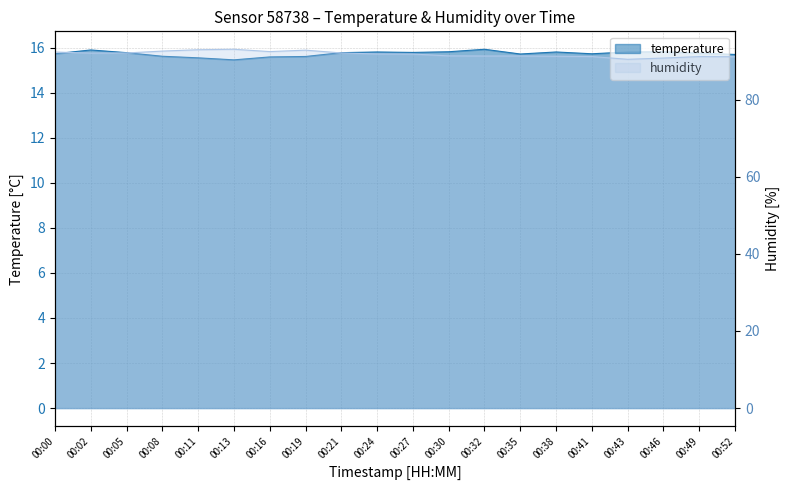

Which series has the widest spread of values?

humidity